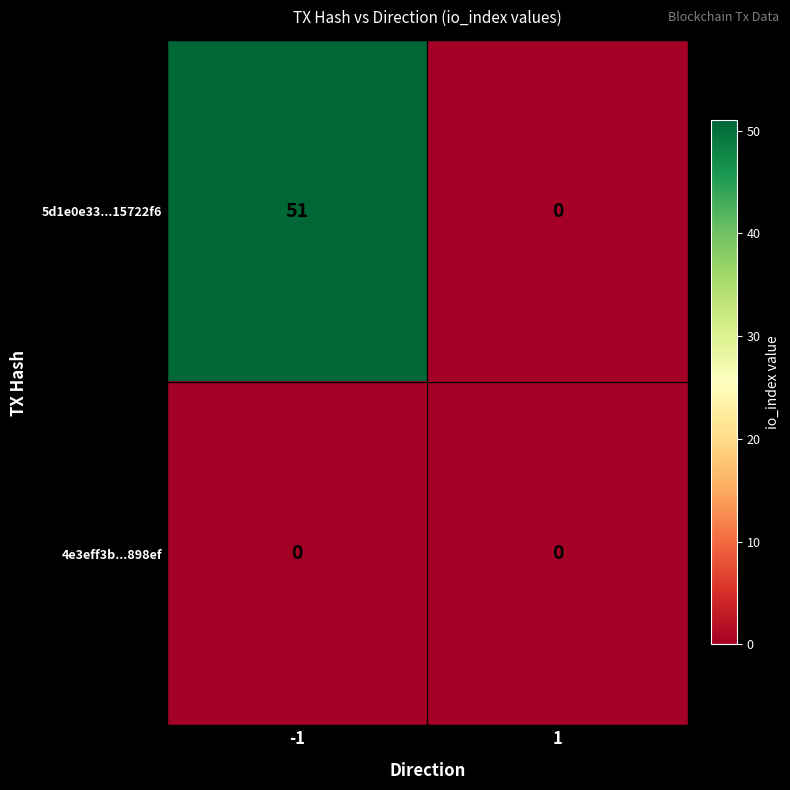

What is the sum of all 5d1e0e33...15722f6 values?

51